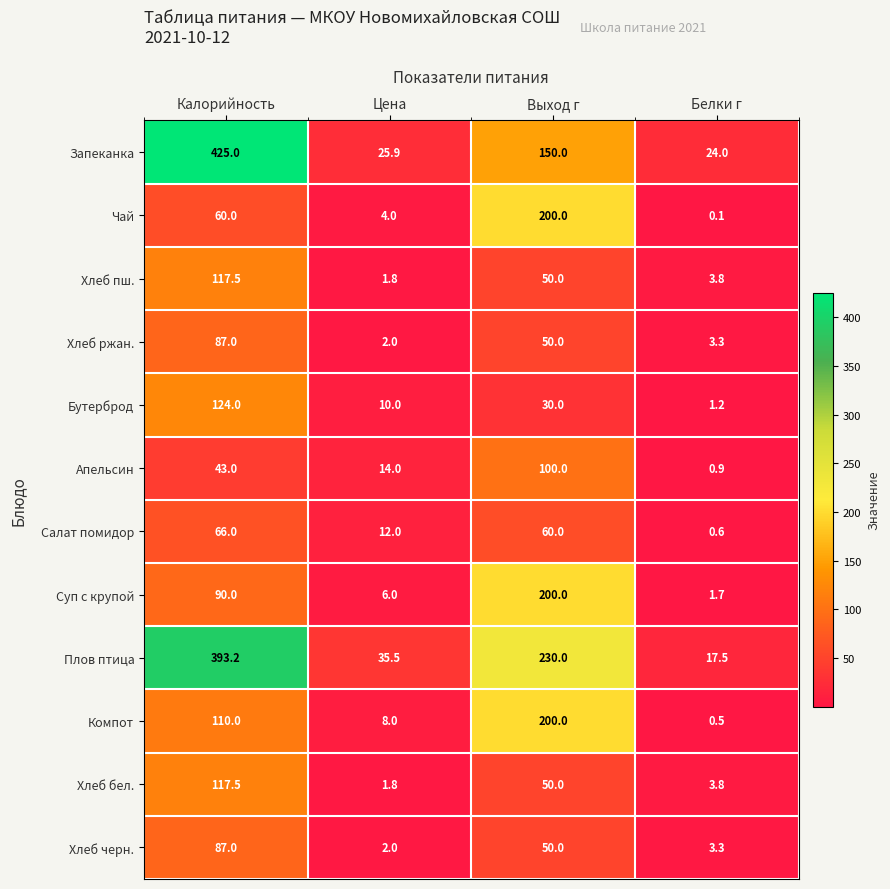

Where is Плов птица nearest to the value 205?

Выход г